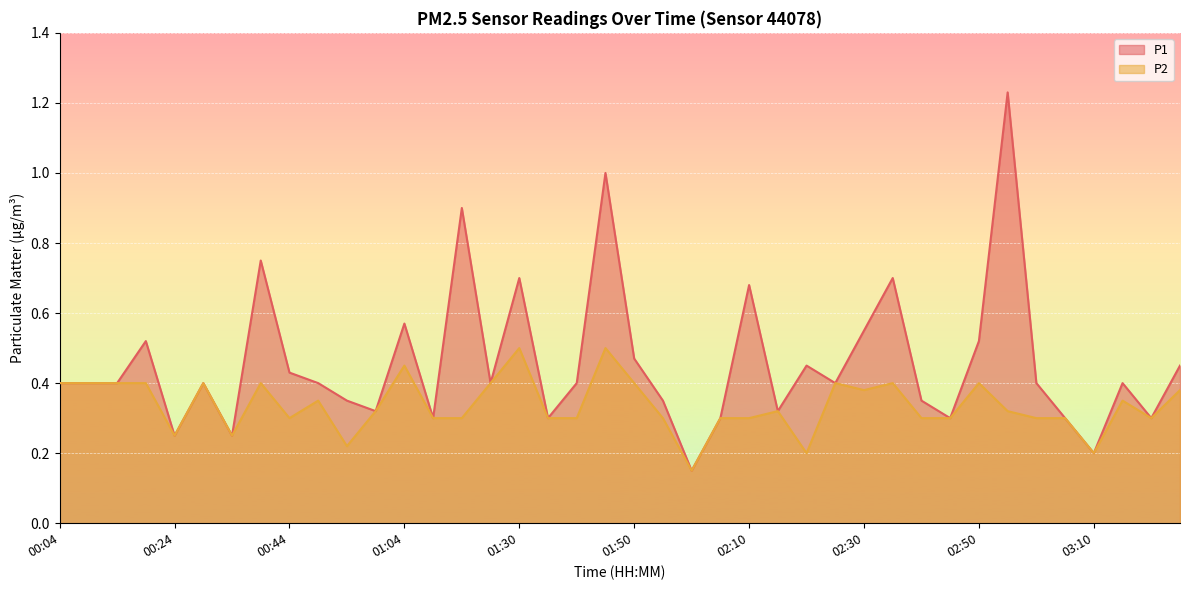

What are all the series names shown in the legend?

P1, P2